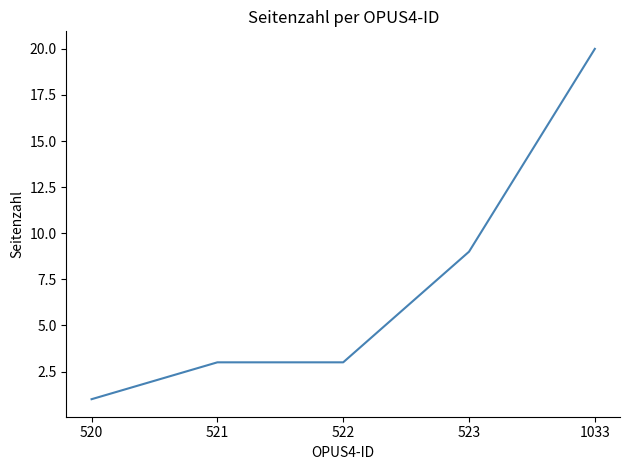

The chart shows a value of 3 at 521. True or false?

True